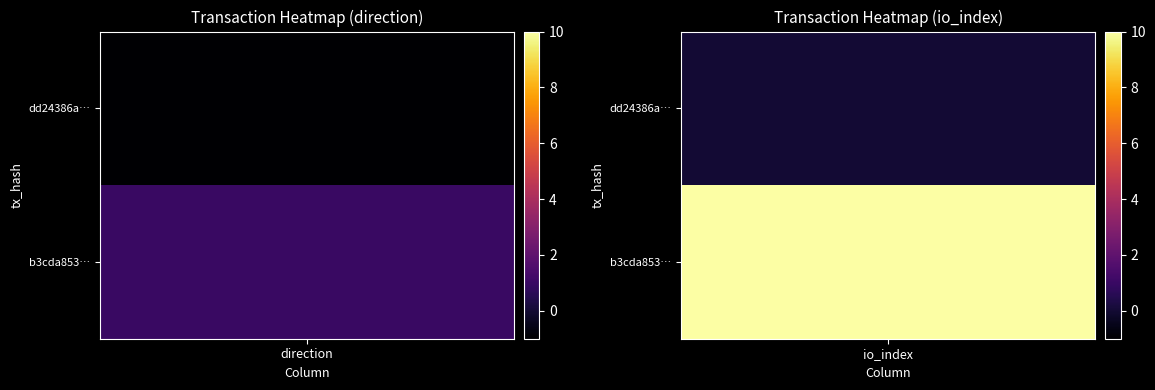

Which has a higher value, 1 or 0?

1